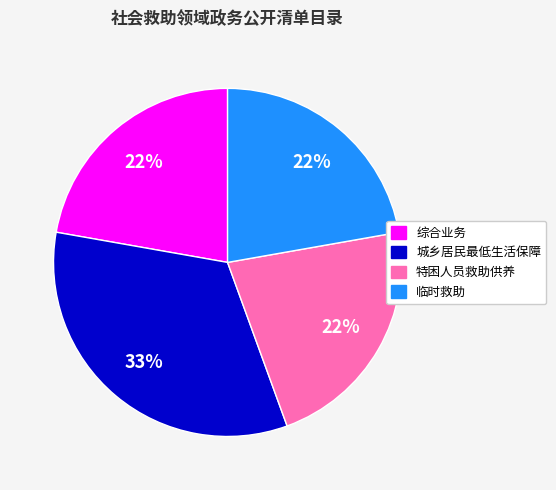

Does 城乡居民最低生活保障 account for over 50% of the chart?

No